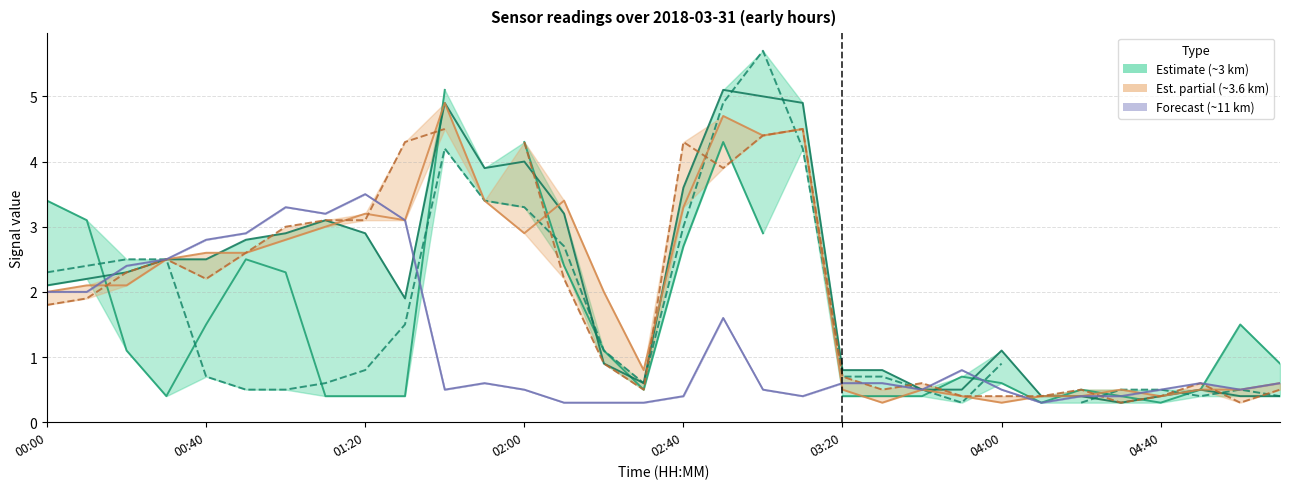

At how many categories does at least one series exceed 3?

14